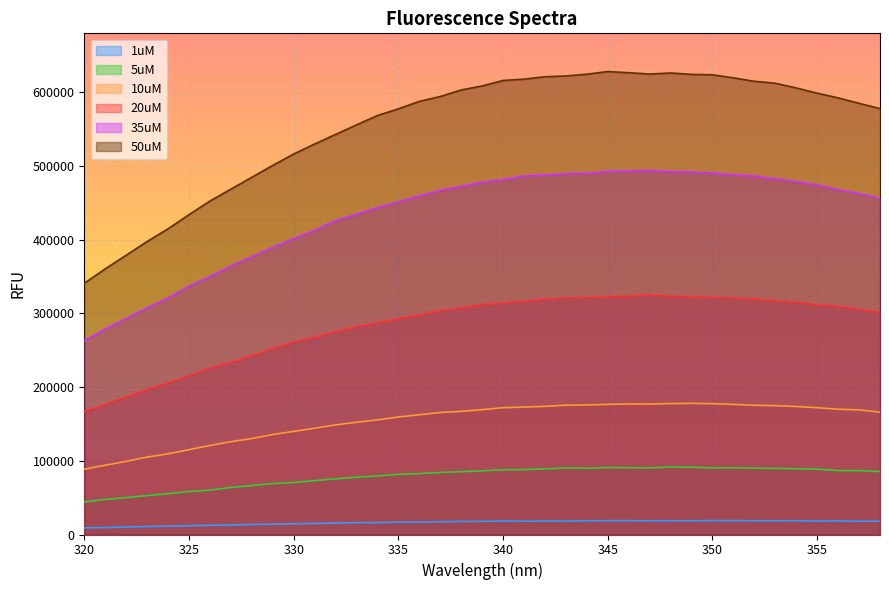

Which has a higher value, 322 or 347?

347